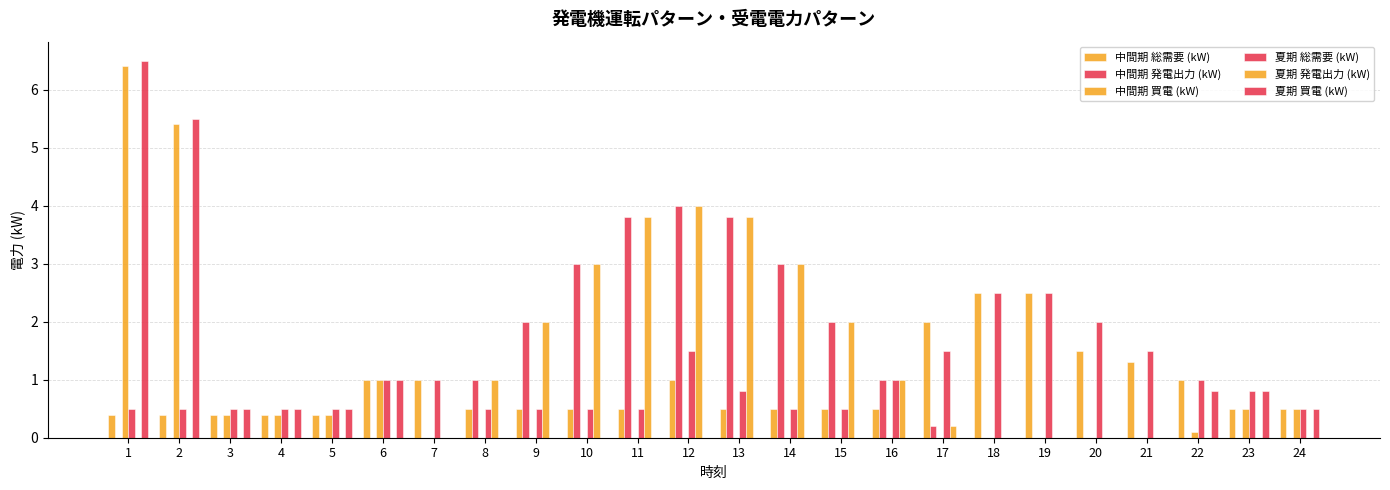

At 12, list the series in order from largest to smallest.

中間期 発電出力 (kW), 夏期 発電出力 (kW), 夏期 総需要 (kW), 中間期 総需要 (kW), 中間期 買電 (kW), 夏期 買電 (kW)